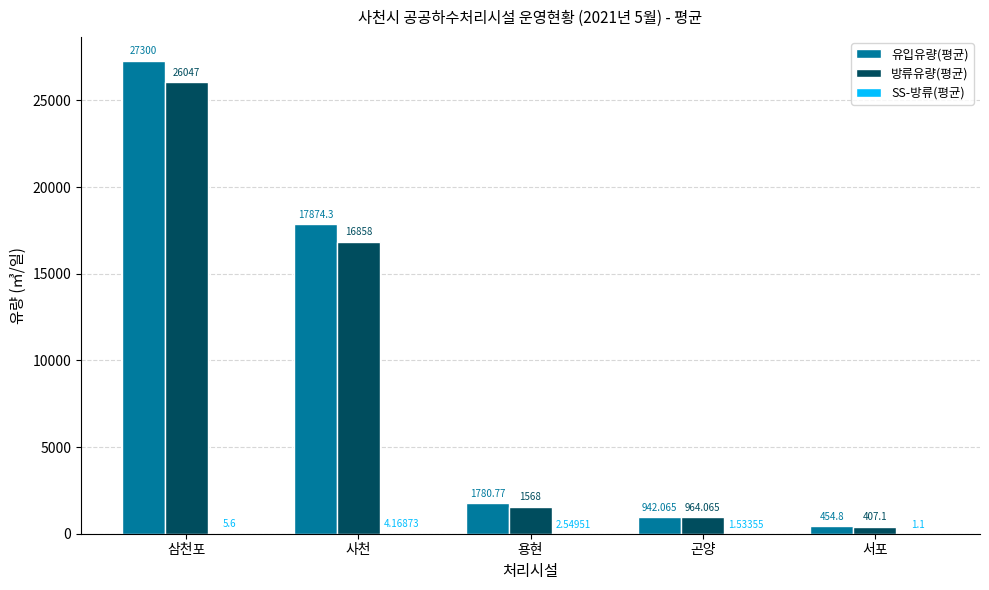

What is the spread (max minus min) of values at 용현?

1778.2